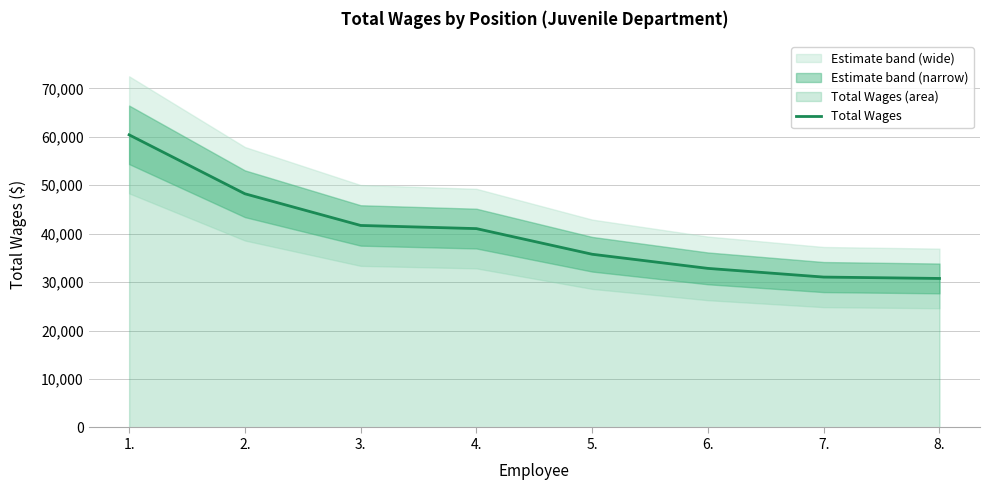

Read the value at 5..

35759